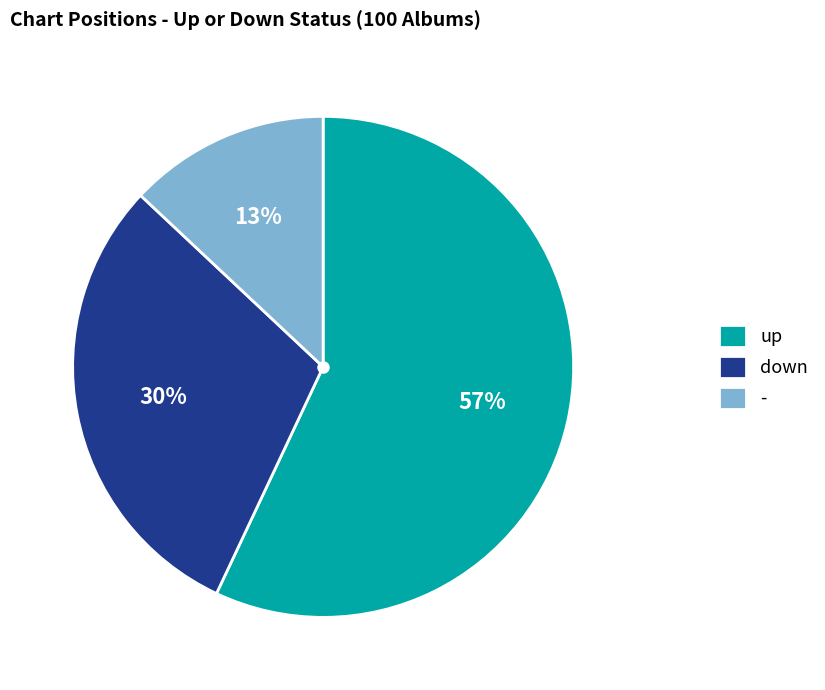

Do down and up together represent more than half of the pie?

Yes